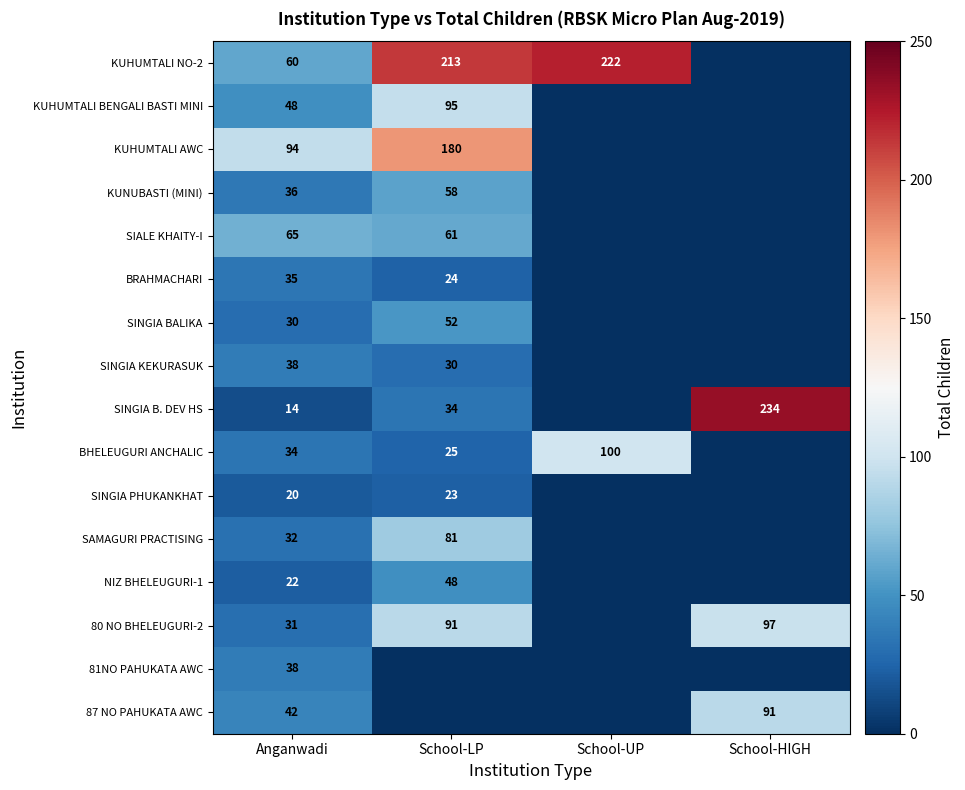

Is the value of 80 NO BHELEUGURI-2 at School-LP greater than the value of BRAHMACHARI at Anganwadi?

Yes